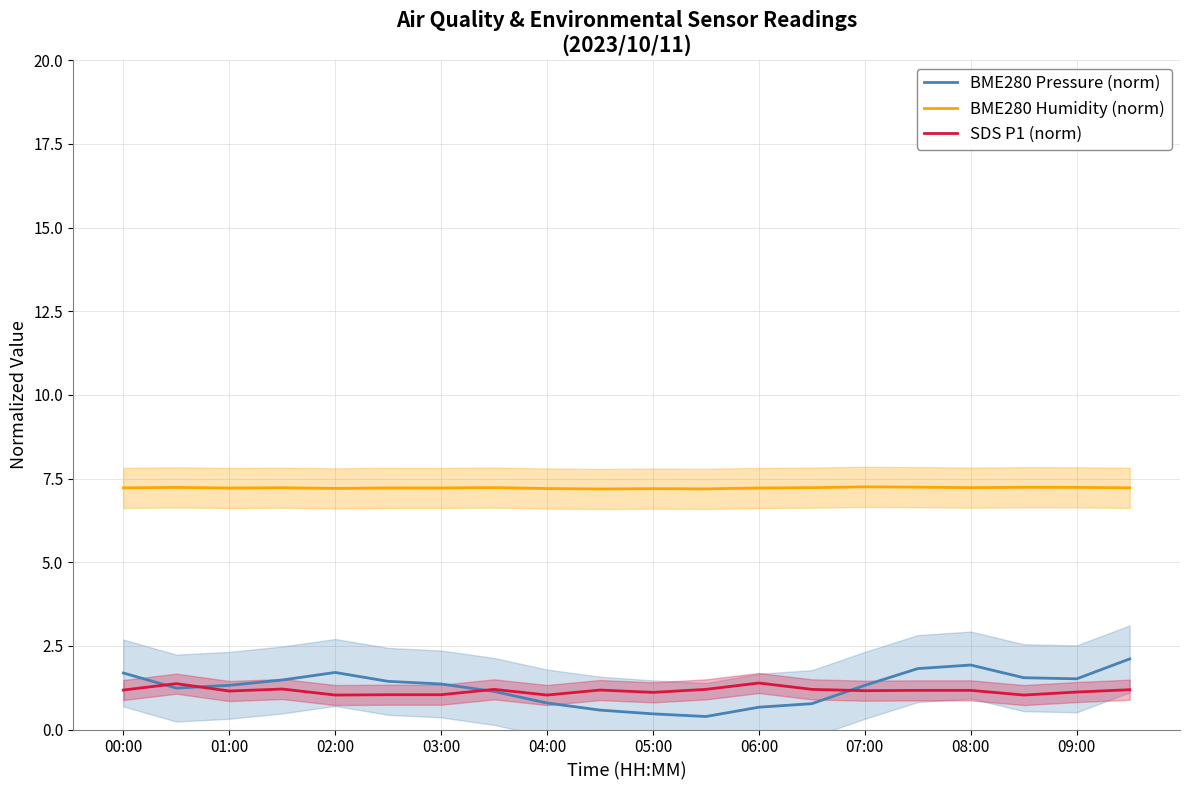

What is the value of the SDS P1 (norm) point at the 6th from the left?

1.0